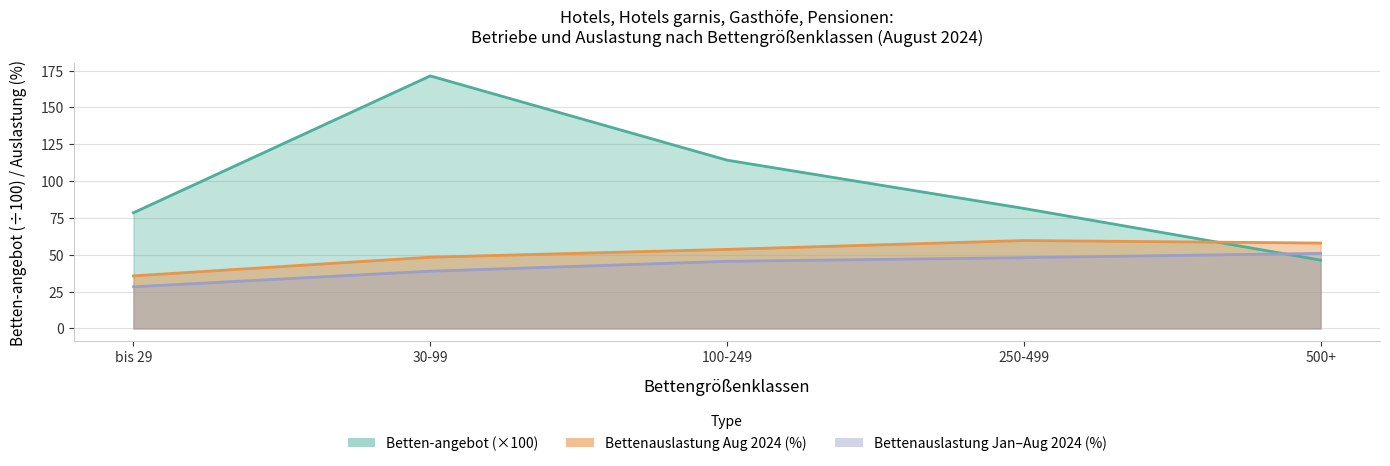

Does the chart have visible grid lines?

Yes